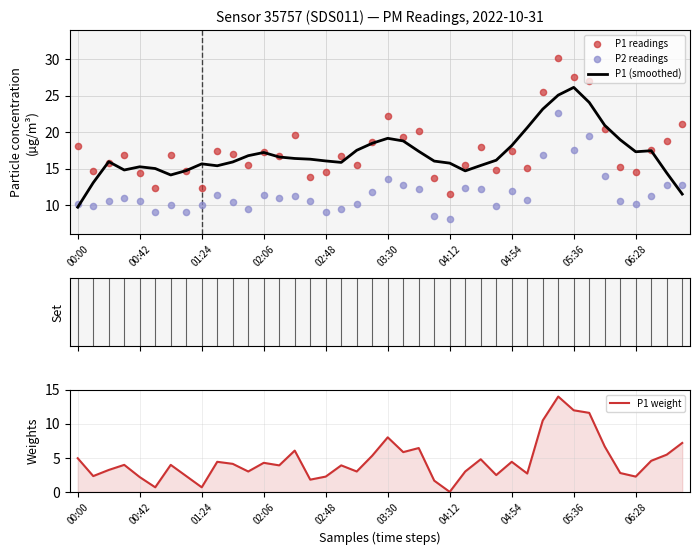

At how many categories does at least one series exceed 6?

40